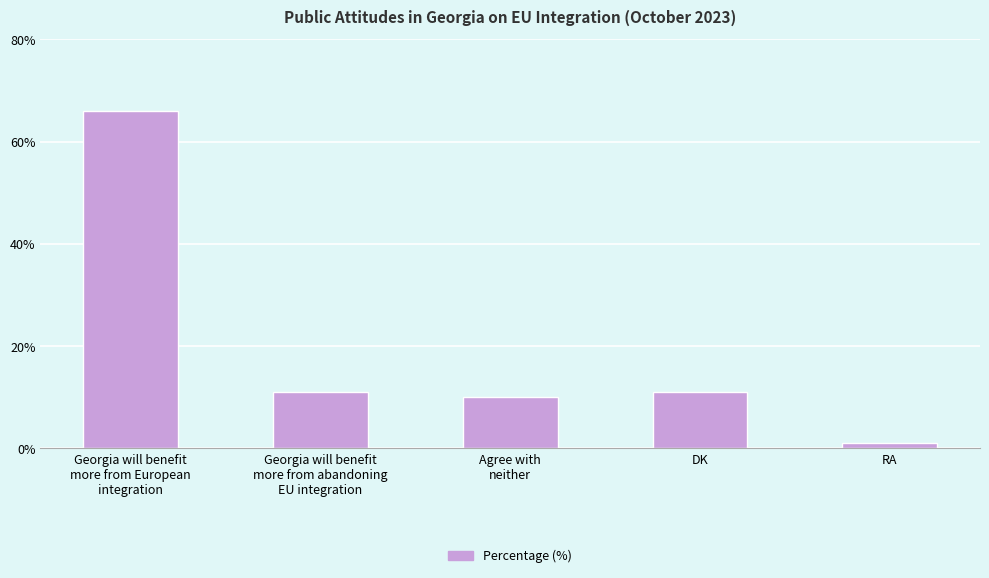

What is the difference between the maximum and second lowest values?

56